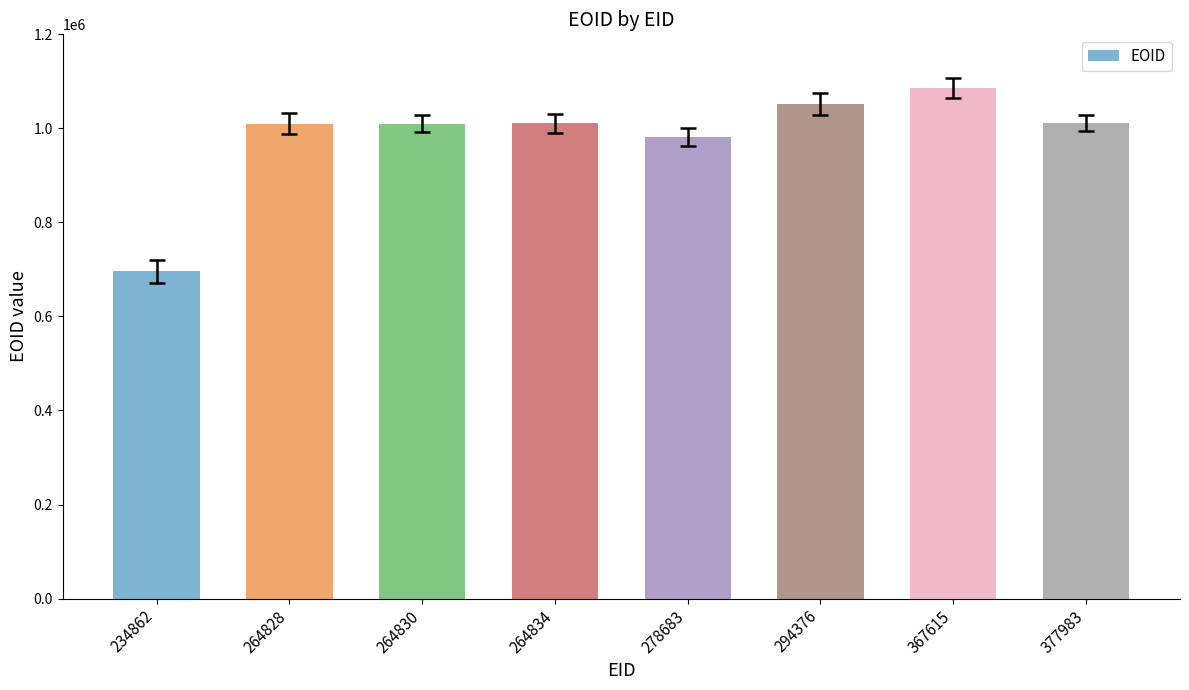

What is the value of the 2nd bar from the left?

1010039